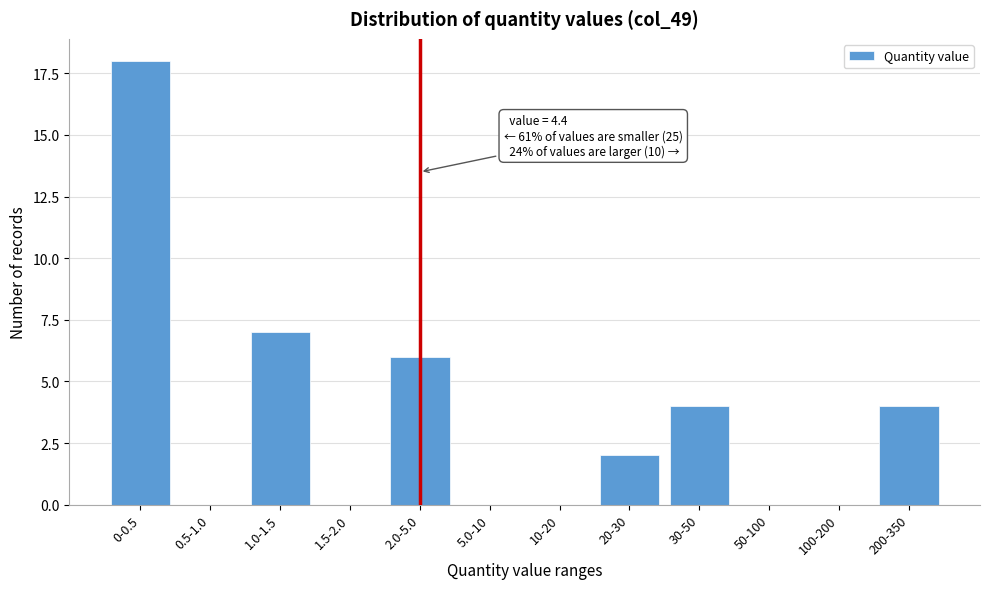

Reading left to right, transcribe all the data shown in this chart.

0-0.5=18	0.5-1.0=0	1.0-1.5=7	1.5-2.0=0	2.0-5.0=6	5.0-10=0	10-20=0	20-30=2	30-50=4	50-100=0	100-200=0	200-350=4